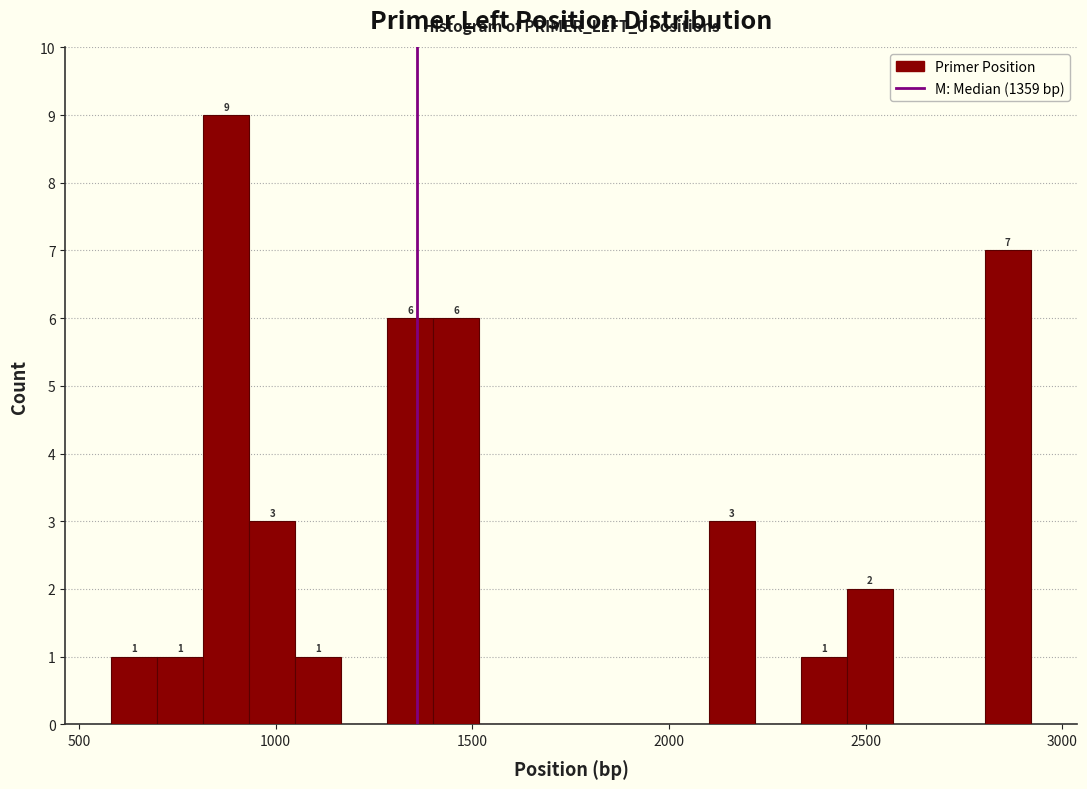

Read against the x-axis, roughly where is the centre of the tallest bar?

850